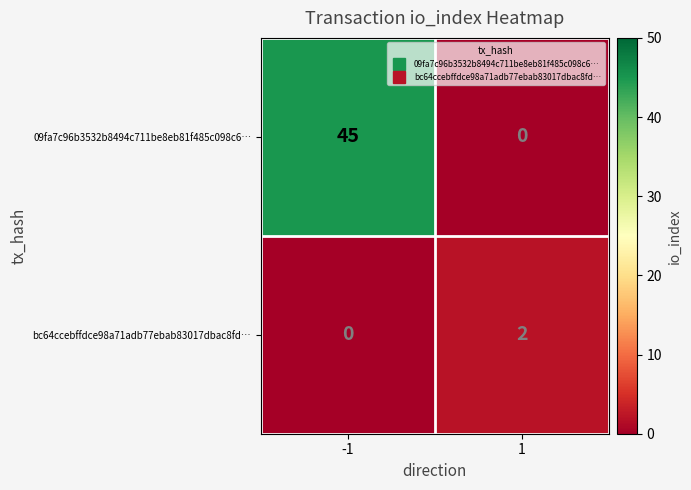

The bc64ccebffdce98a71adb77ebab83017dbac8fd… series shows -1 at -1. True or false?

False